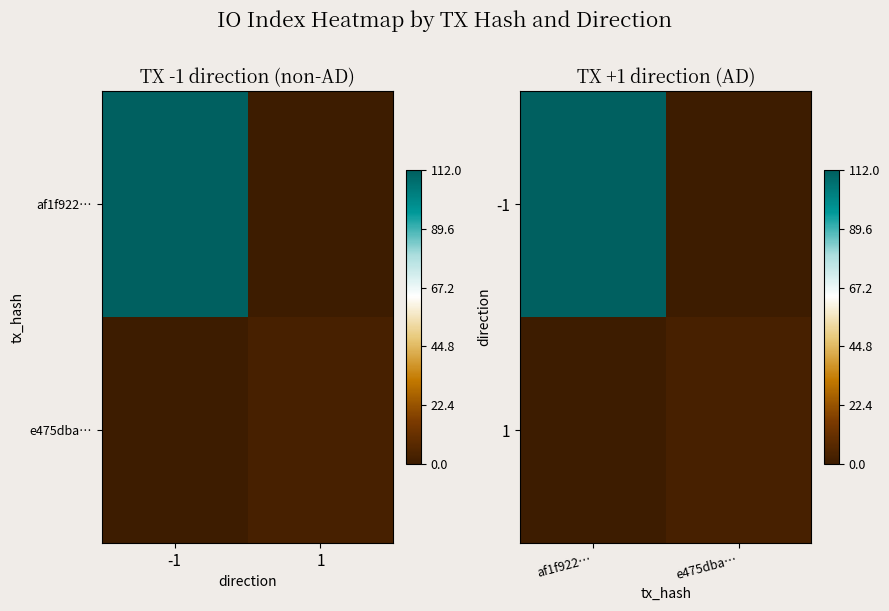

Which series has the largest range (max minus min)?

-1